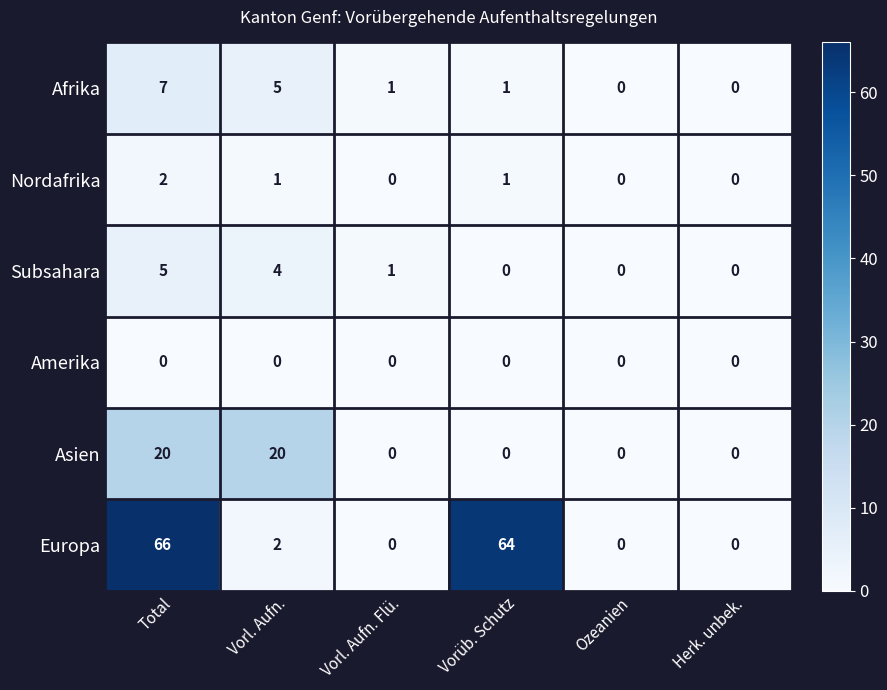

What is the total value across all series at Vorl. Aufn. Flü.?

2